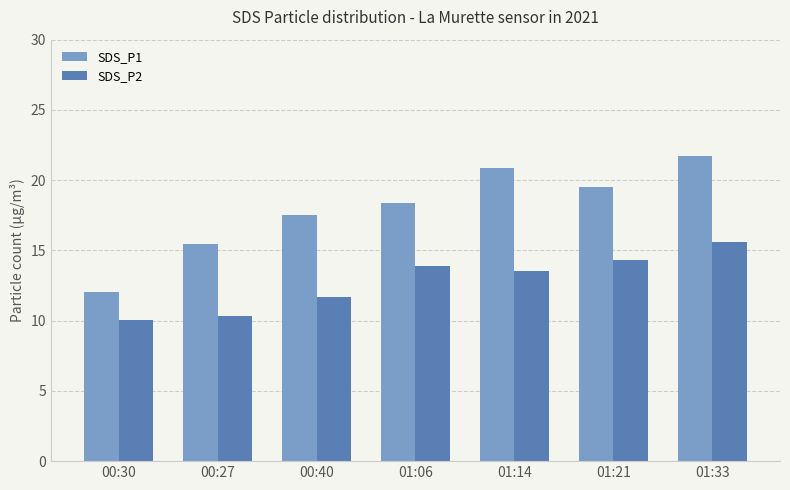

Which series has the largest range (max minus min)?

SDS_P1